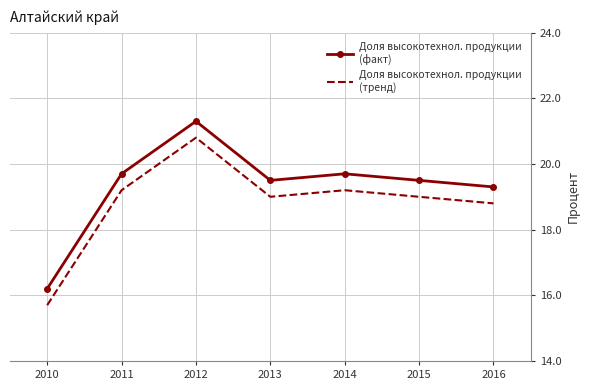

What is the difference between the highest and lowest values at 2013?

0.5